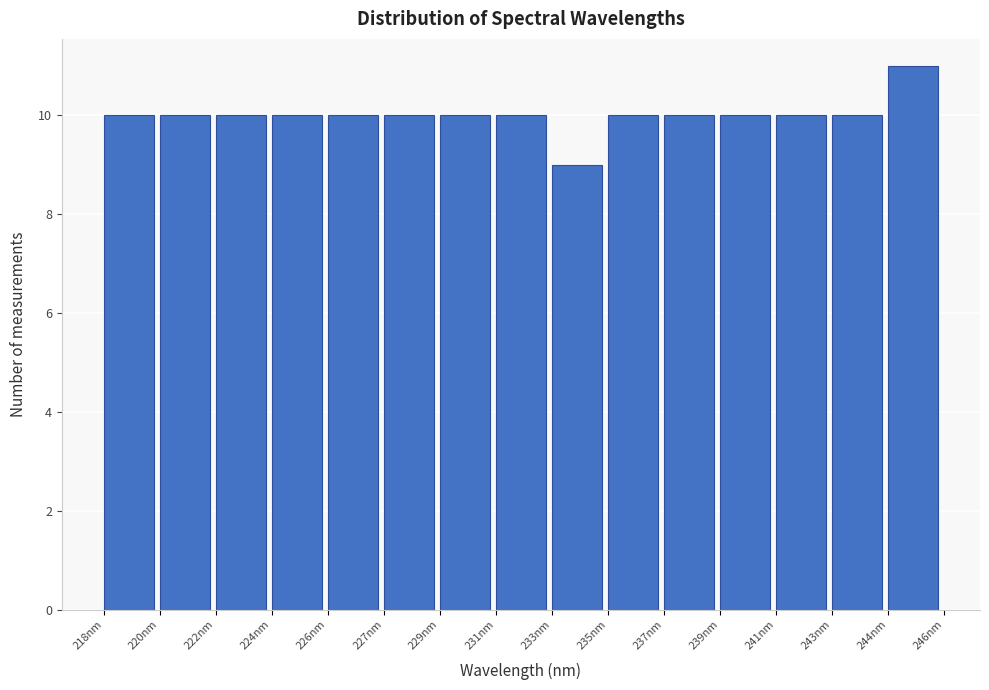

Reading right to left, transcribe all the data shown in this chart.

244nm=11	243nm=10	241nm=10	239nm=10	237nm=10	235nm=10	233nm=9	231nm=10	229nm=10	227nm=10	226nm=10	224nm=10	222nm=10	220nm=10	218nm=10